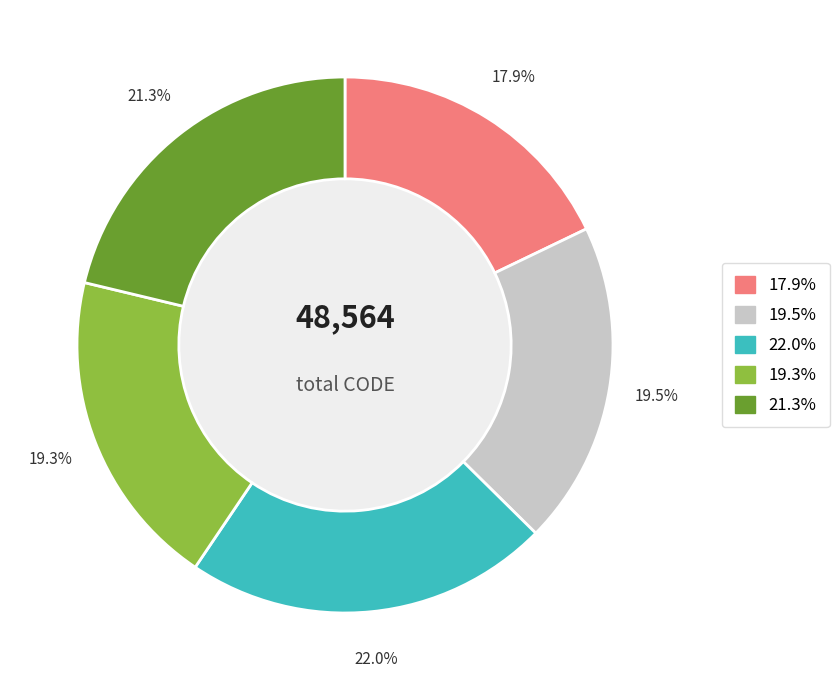

Does any single category account for the majority?

No